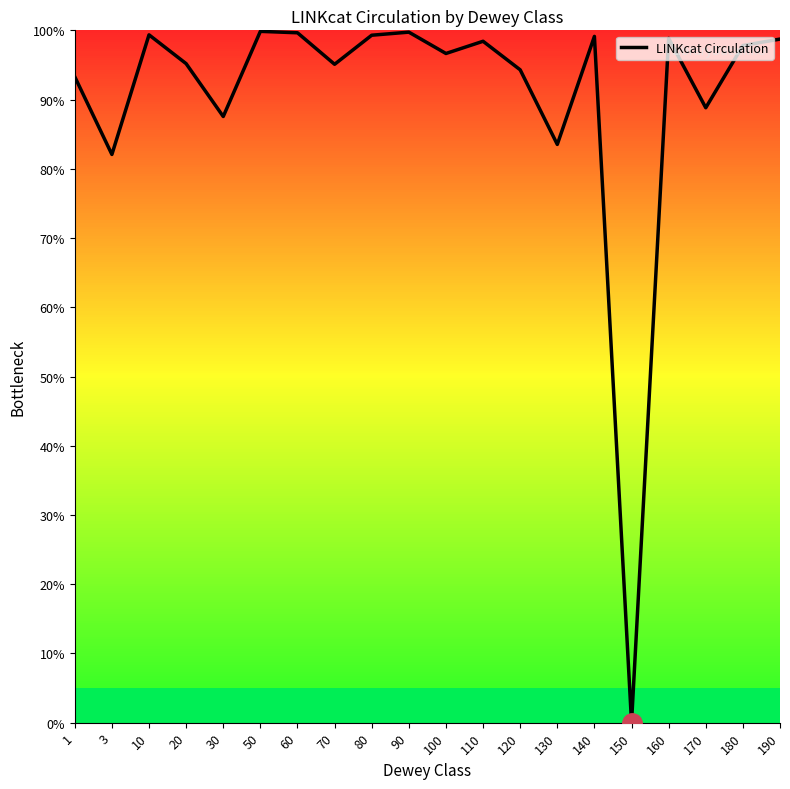

How many categories are shown in the chart?

20